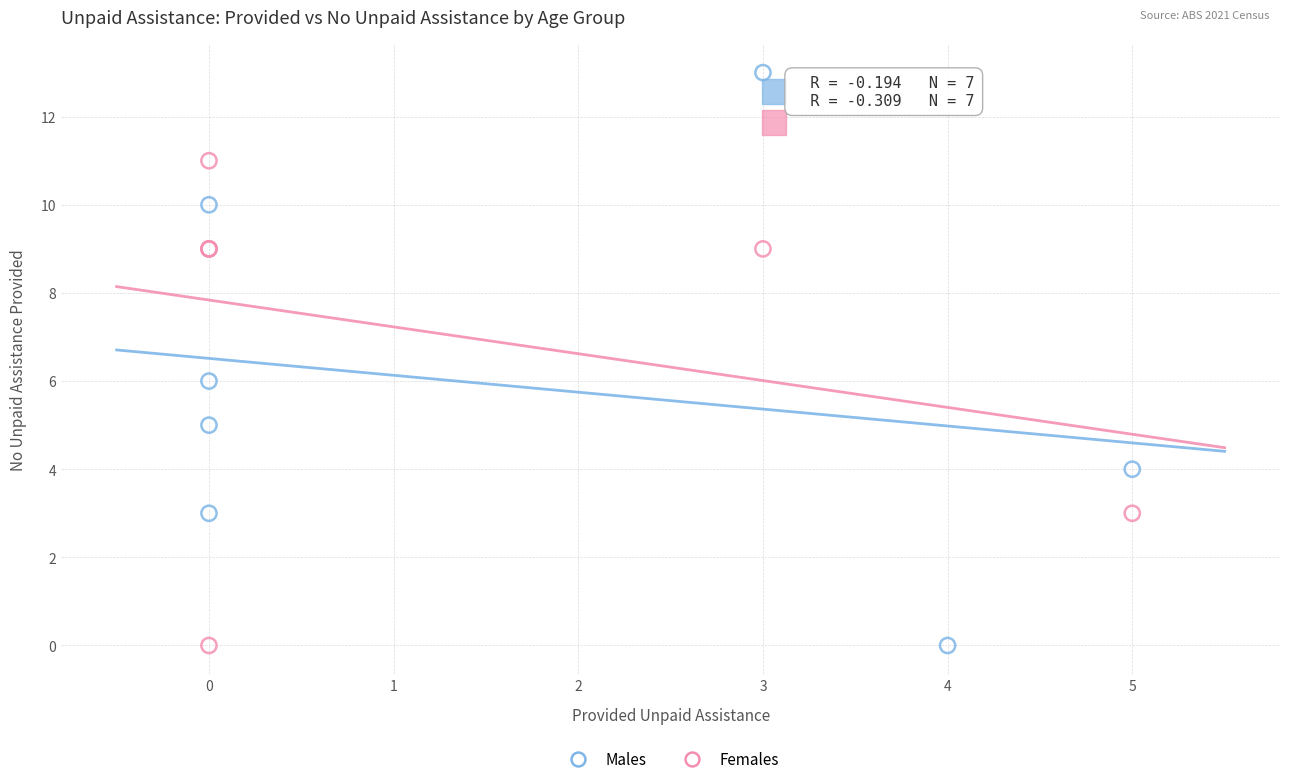

Which series reaches the maximum Y coordinate?

Males